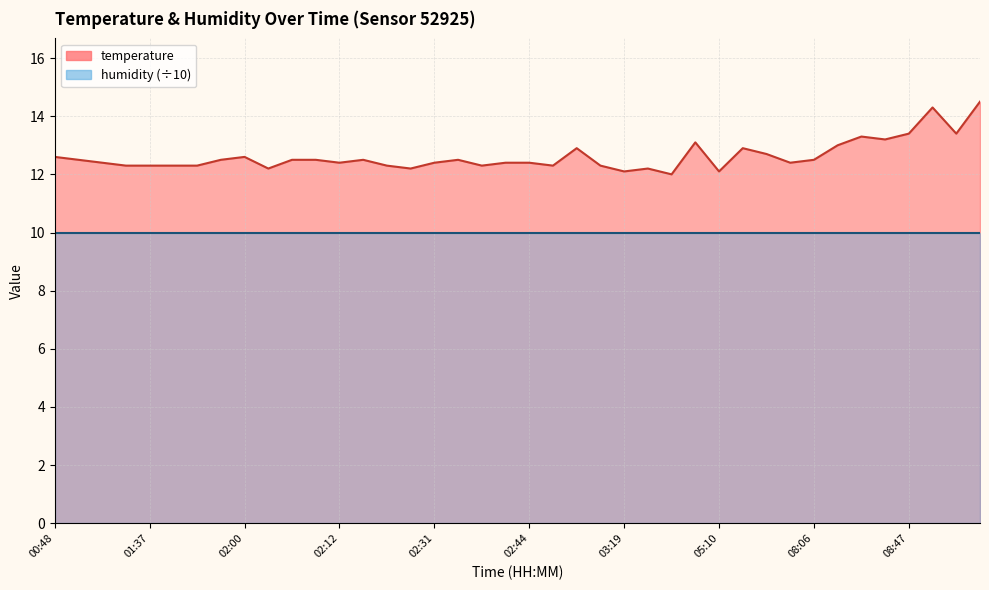

Where is the first local minimum?

02:02